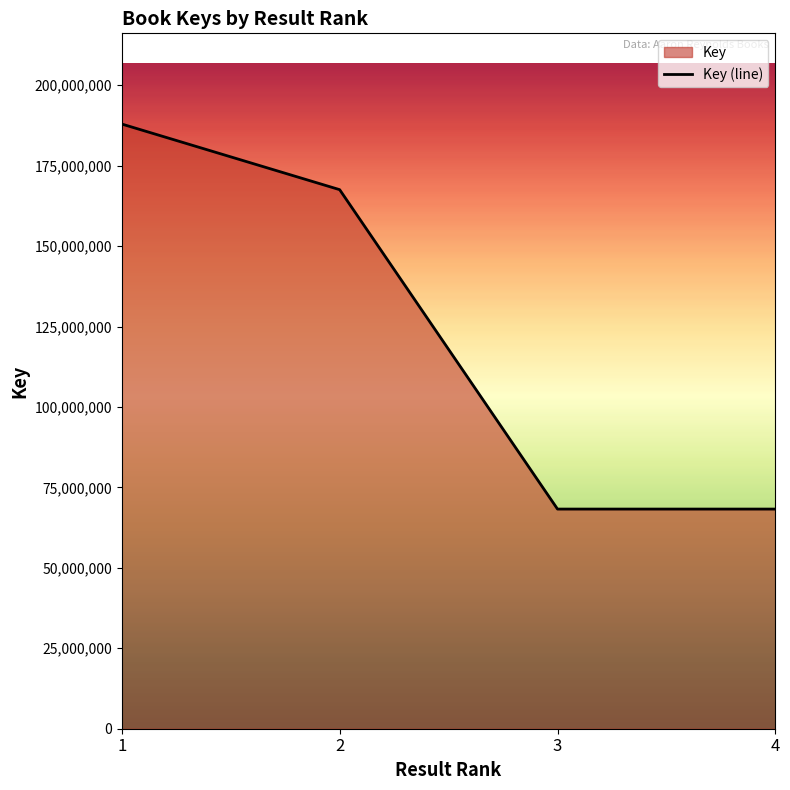

List the labels in order of value, largest first.

1, 2, 3, 4